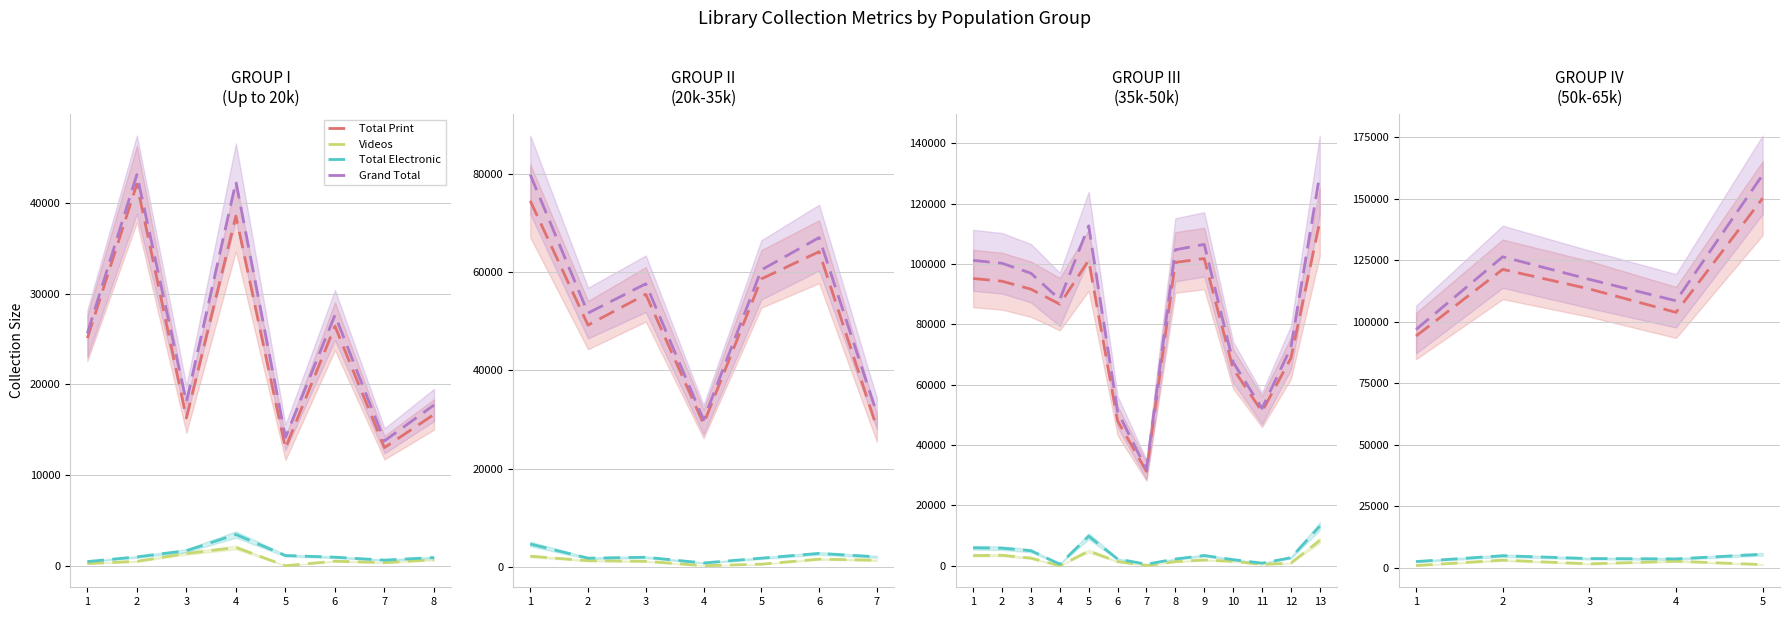

True or false: Total Electronic and Videos cross at least once.

False